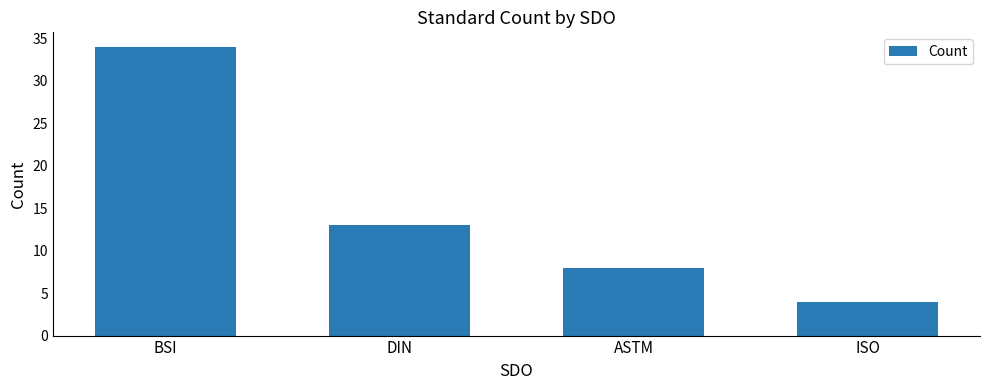

Where does the data first go above 13?

BSI